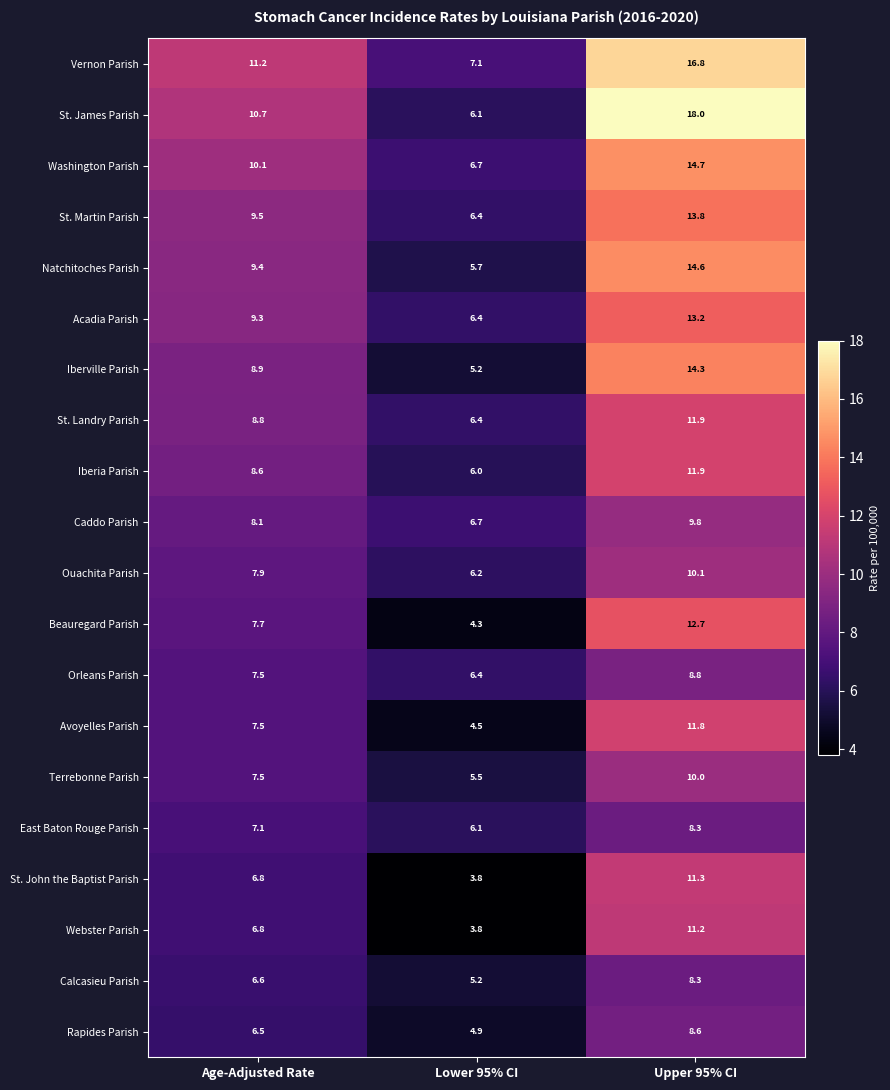

At which category does the chart reach its minimum across all series?

Lower 95% CI